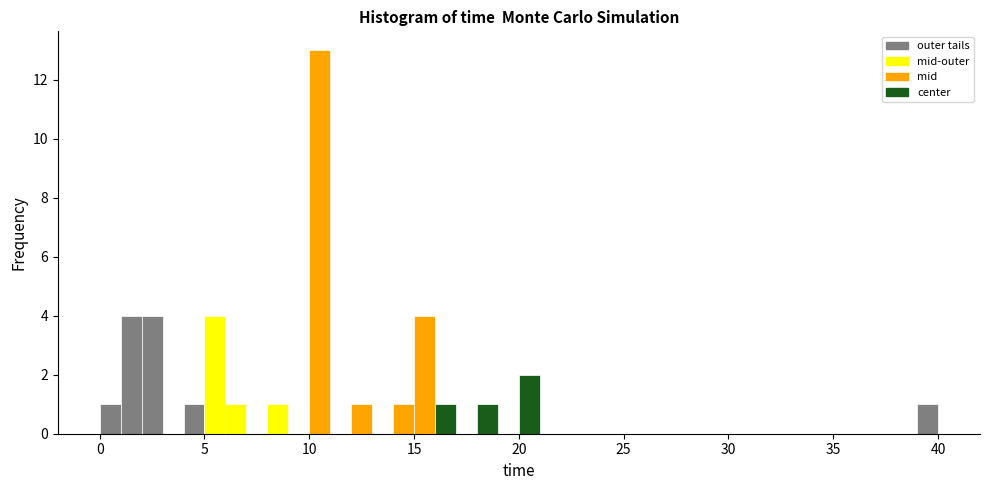

Around what value on the x-axis is the tallest bar? Give the approximate position of its centre, as read against the axis.

10.5